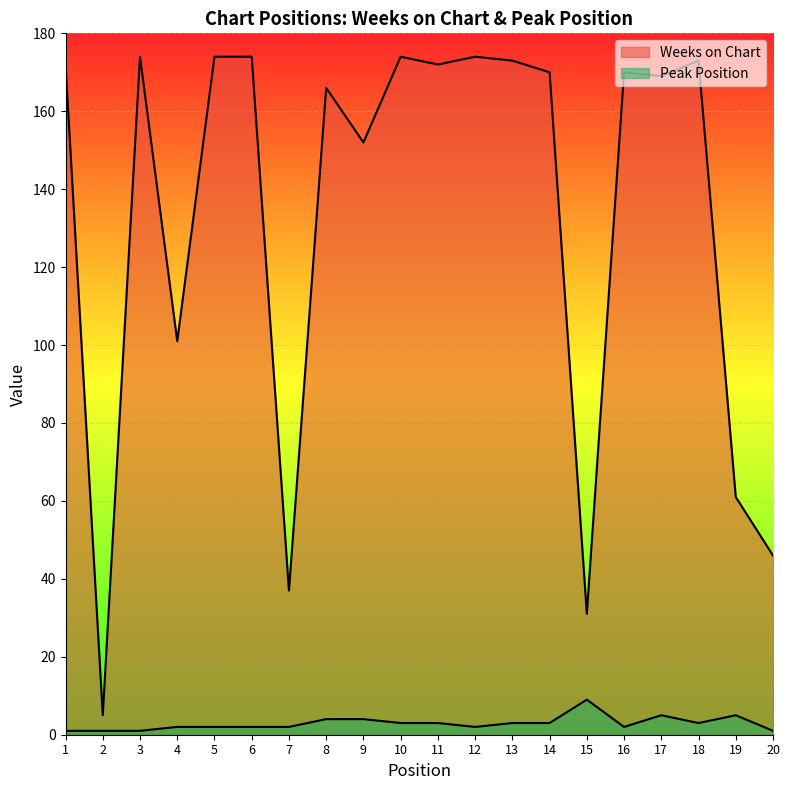

Rank the categories by Weeks on Chart value from highest to lowest.

3, 5, 6, 10, 12, 13, 18, 1, 11, 14, 16, 17, 8, 9, 4, 19, 20, 7, 15, 2